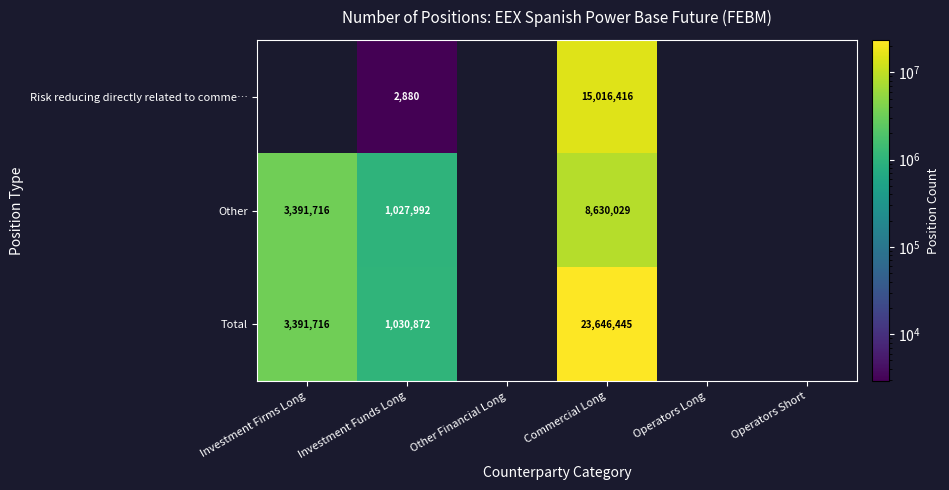

The value of Total at Investment Firms Long is 2216389.8. True or false?

False